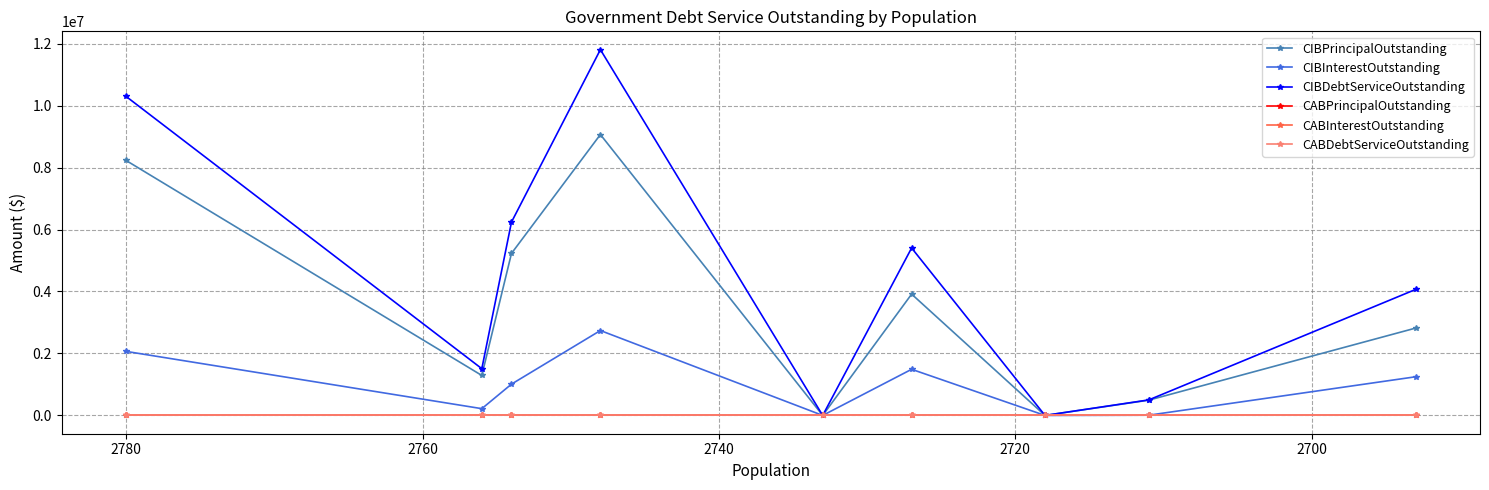

What is the value of the CIBInterestOutstanding point at the 3rd from the left?

1009703.8